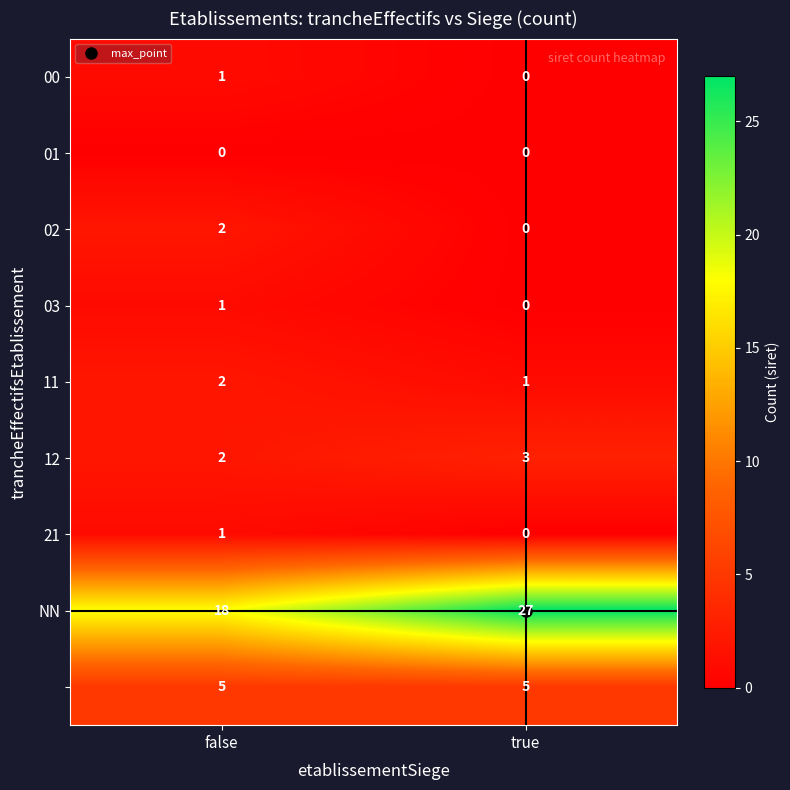

How many series are shown in this chart?

9